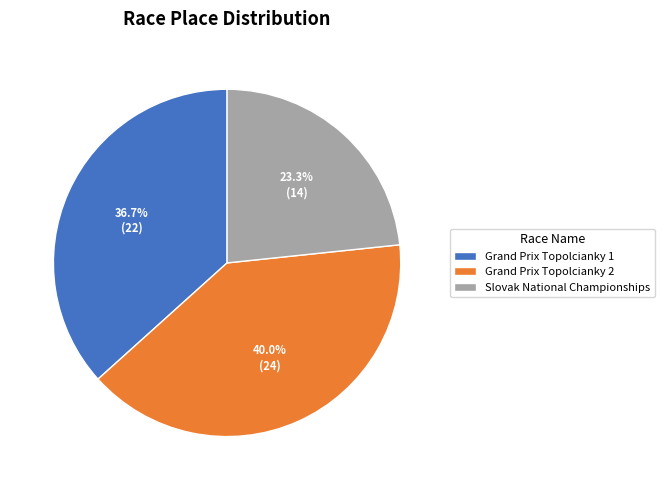

Between Slovak National Championships and Grand Prix Topolcianky 2, which is larger?

Grand Prix Topolcianky 2